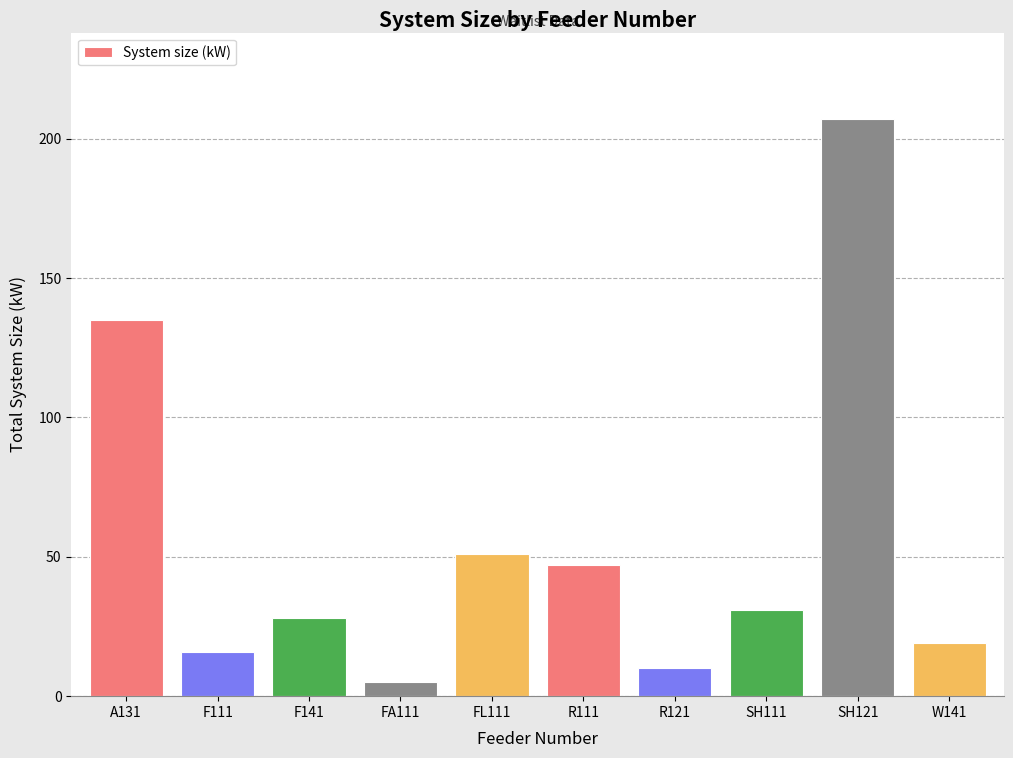

At which label is the value closest to 106?

A131